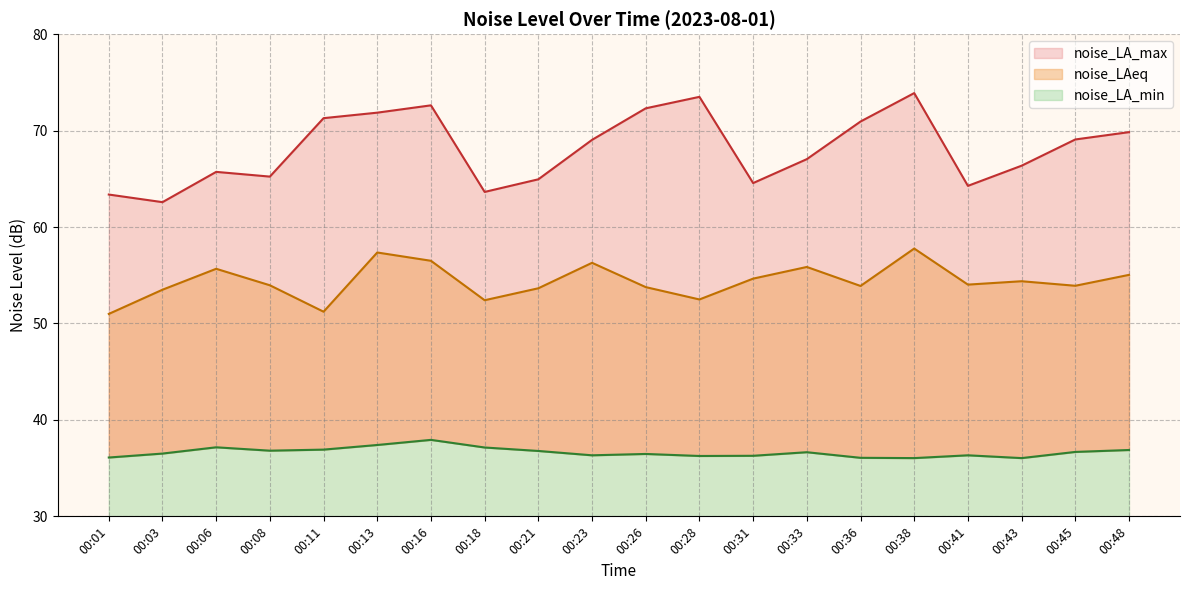

List the labels in order of noise_LA_min value, smallest first.

00:38, 00:43, 00:36, 00:01, 00:28, 00:31, 00:23, 00:41, 00:26, 00:03, 00:33, 00:45, 00:21, 00:08, 00:48, 00:11, 00:18, 00:06, 00:13, 00:16